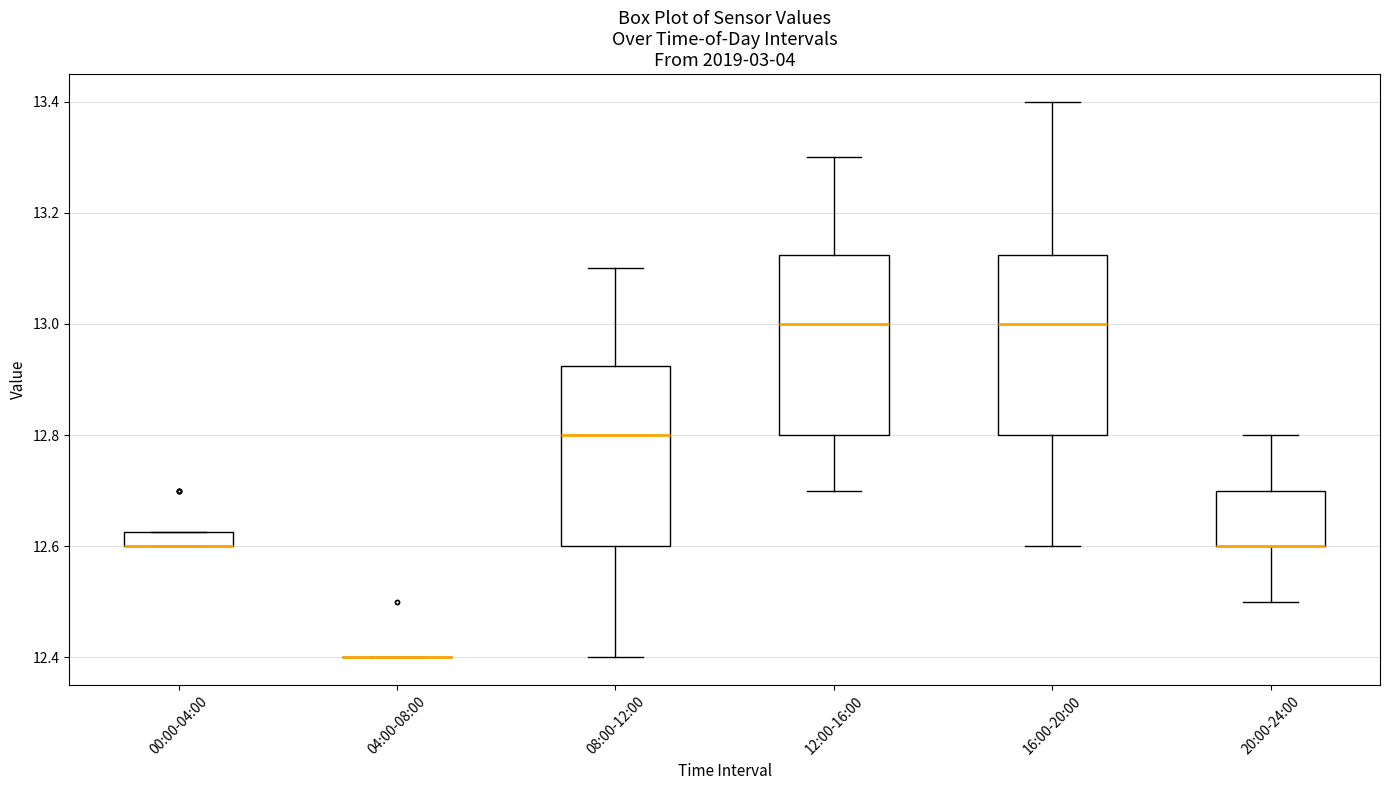

Where does the median line of the box for 16:00-20:00 sit on the y-axis? The values are not printed on the chart, so give them approximately, as read against the axis.

13.00